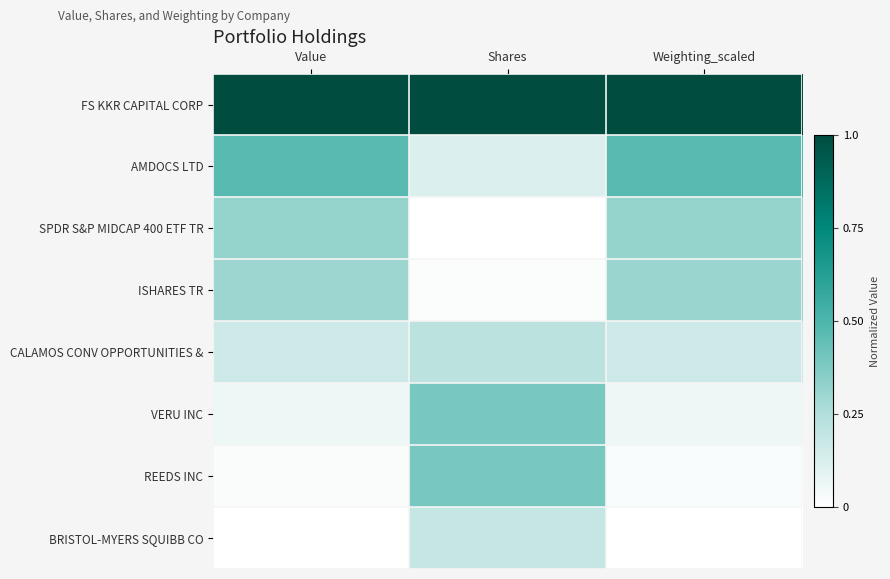

Reading left to right, extract all data points from this chart.

FS KKR CAPITAL CORP: Value=1.0	Shares=1.0	Weighting_scaled=1.0
AMDOCS LTD: Value=0.5	Shares=0.1	Weighting_scaled=0.5
SPDR S&P MIDCAP 400 ETF TR: Value=0.3	Shares=0.0	Weighting_scaled=0.3
ISHARES TR: Value=0.3	Shares=0.0	Weighting_scaled=0.3
CALAMOS CONV OPPORTUNITIES &: Value=0.2	Shares=0.2	Weighting_scaled=0.2
VERU INC: Value=0.1	Shares=0.4	Weighting_scaled=0.1
REEDS INC: Value=0.0	Shares=0.4	Weighting_scaled=0.0
BRISTOL-MYERS SQUIBB CO: Value=0.0	Shares=0.2	Weighting_scaled=0.0